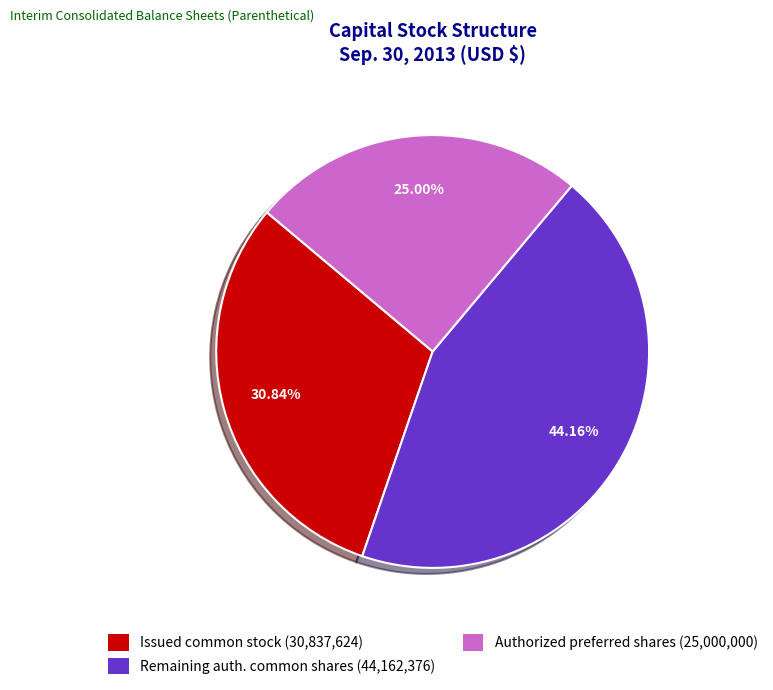

Rank the categories by value from lowest to highest.

Authorized preferred shares (25,000,000), Issued common stock (30,837,624), Remaining auth. common shares (44,162,376)